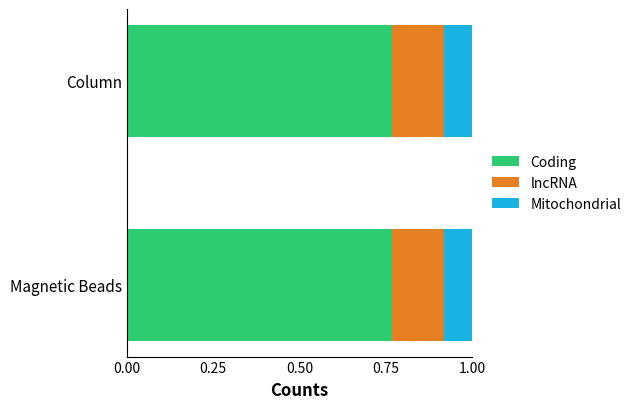

What is the sum of the Coding values at Magnetic Beads and Column?

1.5